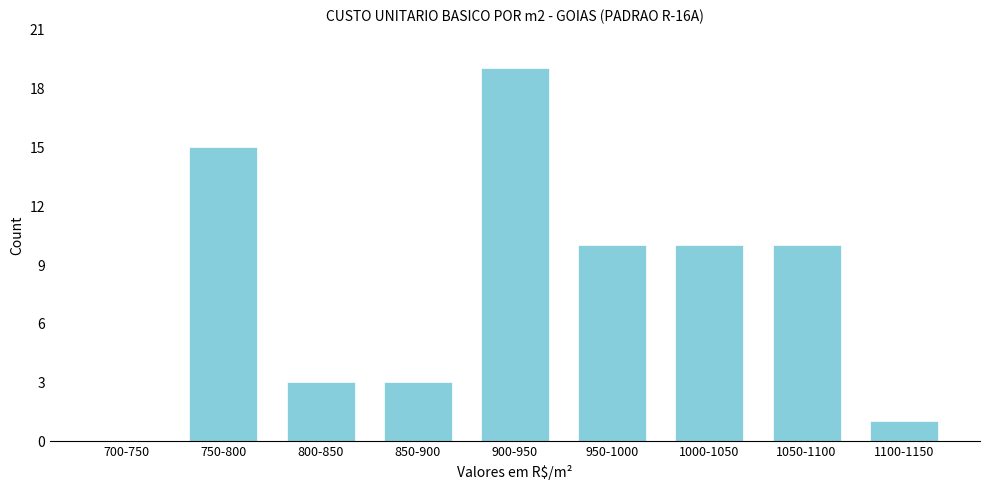

Reading left to right, extract all data points from this chart.

700-750=0	750-800=15	800-850=3	850-900=3	900-950=19	950-1000=10	1000-1050=10	1050-1100=10	1100-1150=1